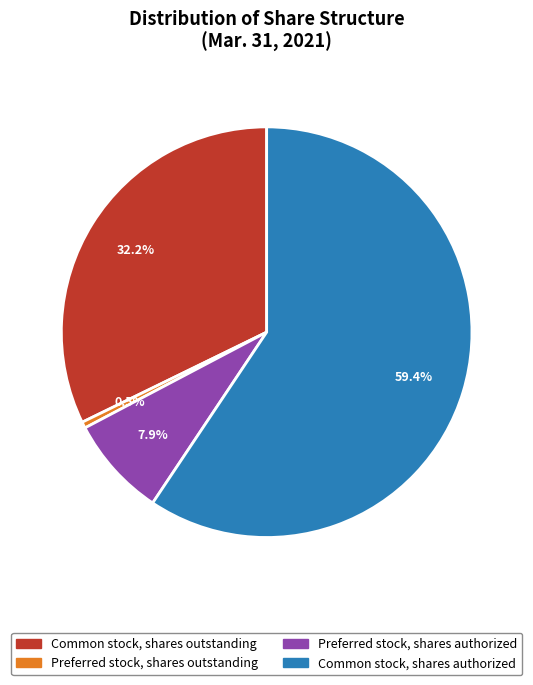

To the nearest percent, what is the difference between the largest and smallest slice percentages?

59%